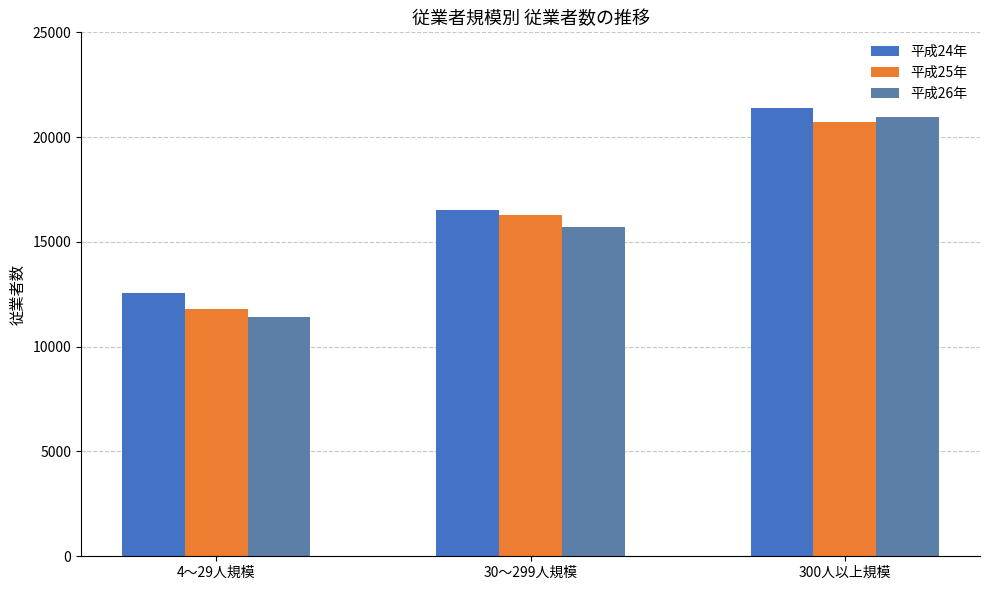

How many bars are there in total?

9